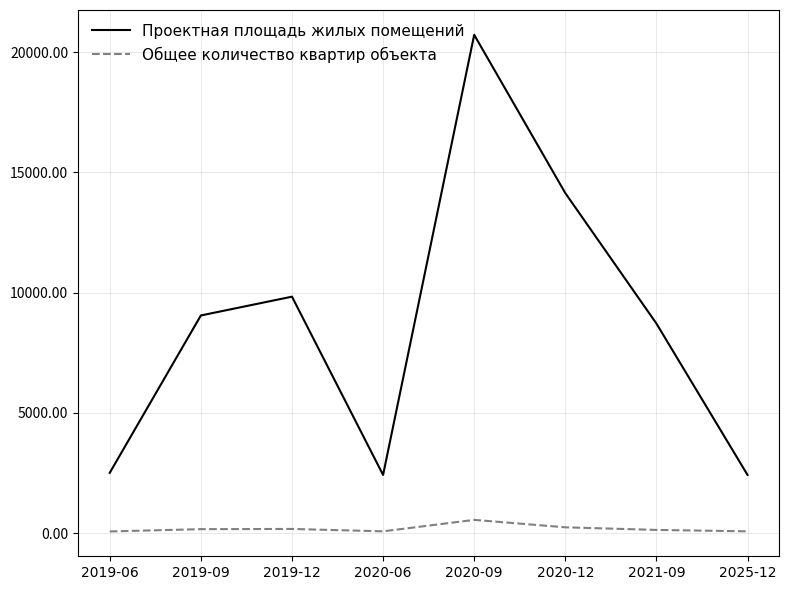

Is it true that Проектная площадь жилых помещений equals 13703 at 2021-09?

False